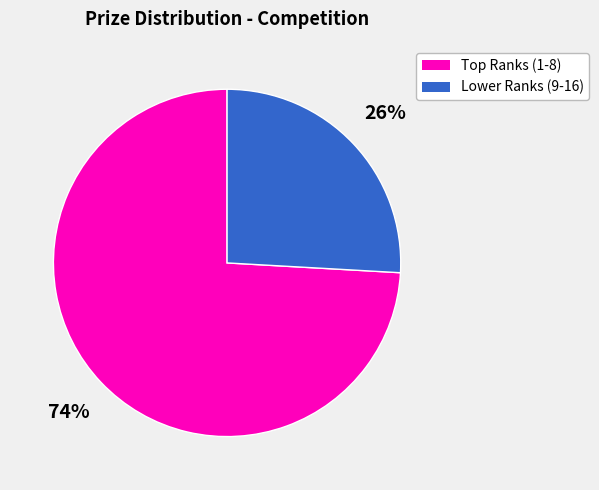

Count the number of slices in the pie.

2